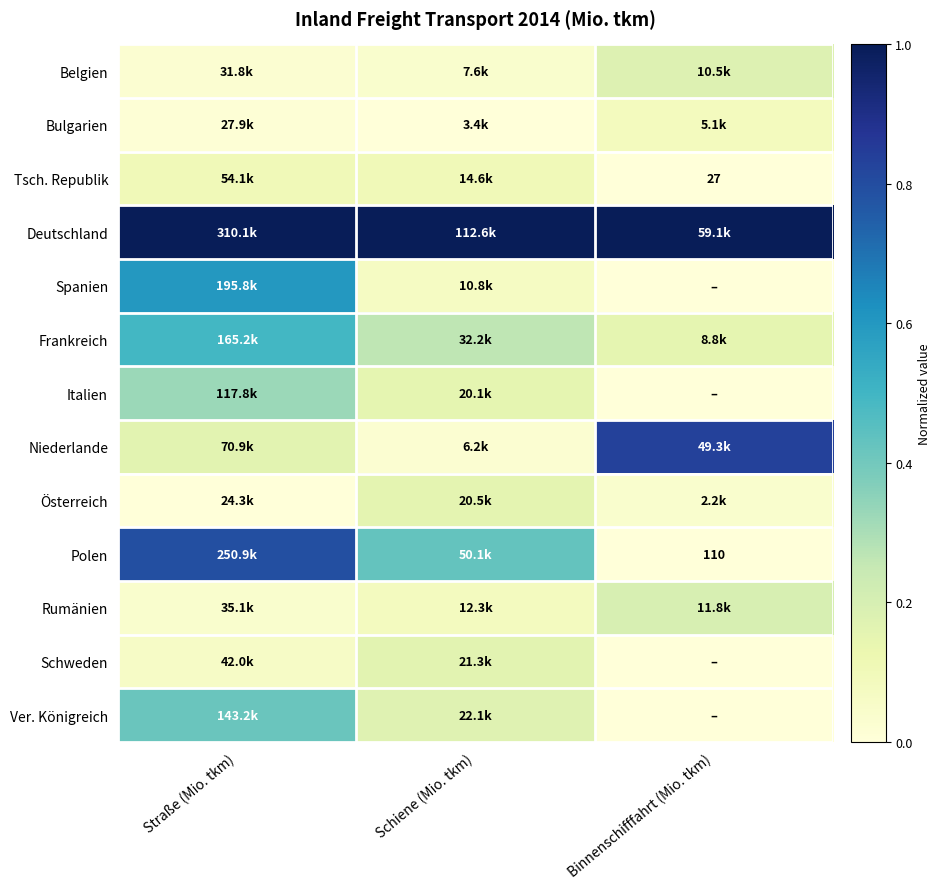

True or false: Belgien has a value of 0.2 at Binnenschifffahrt (Mio. tkm).

False